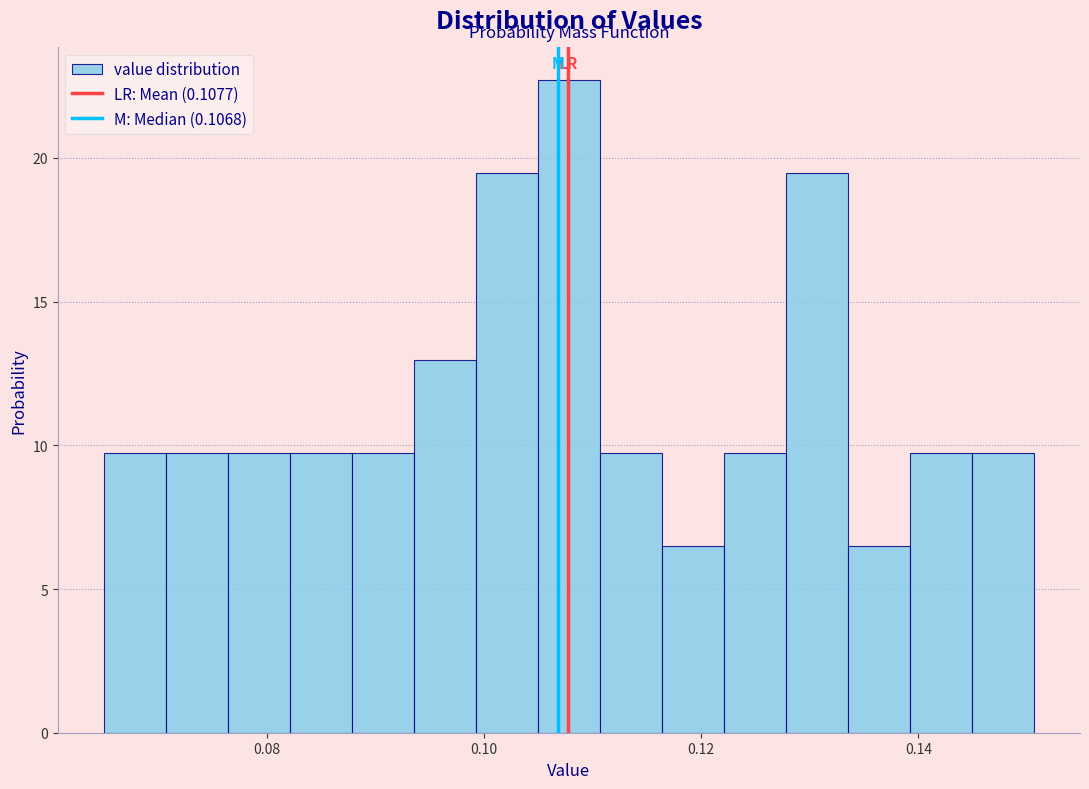

Read against the x-axis, roughly where is the centre of the tallest bar?

0.108